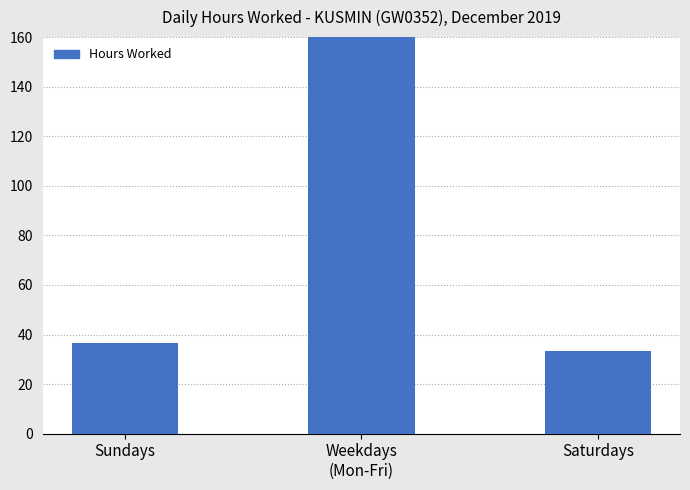

What is the difference between the maximum and minimum values?

134.8